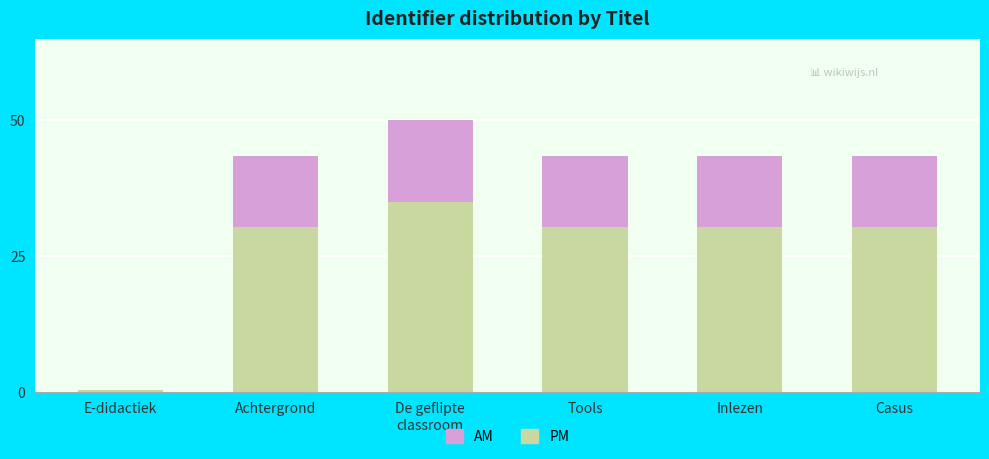

What is the highest value of the PM series?

35.0